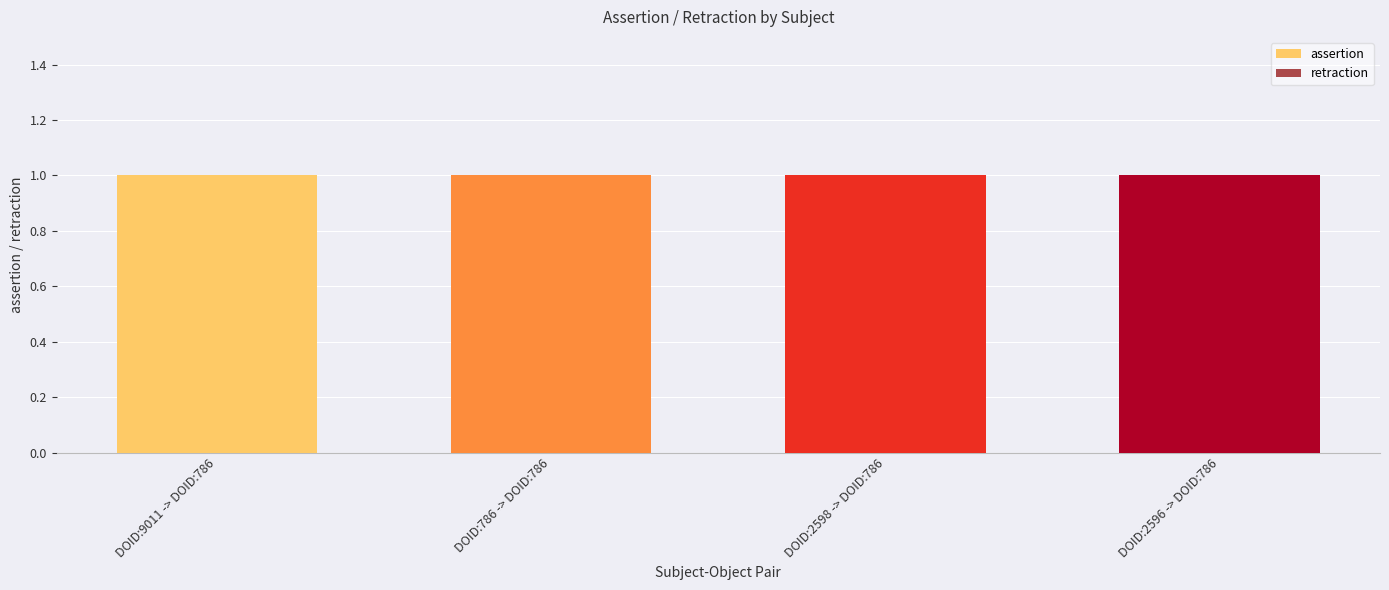

The assertion series shows 2 at DOID:9011 -> DOID:786. True or false?

False